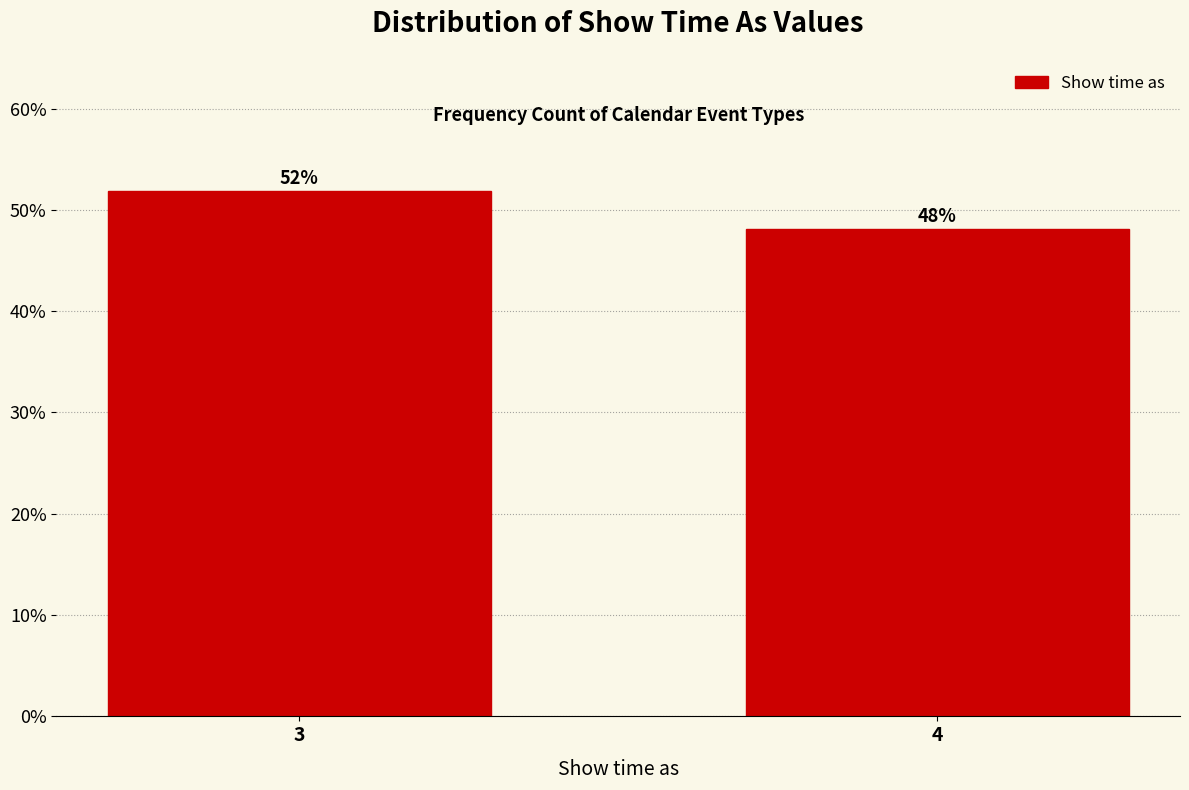

List the labels in order of value, largest first.

3, 4